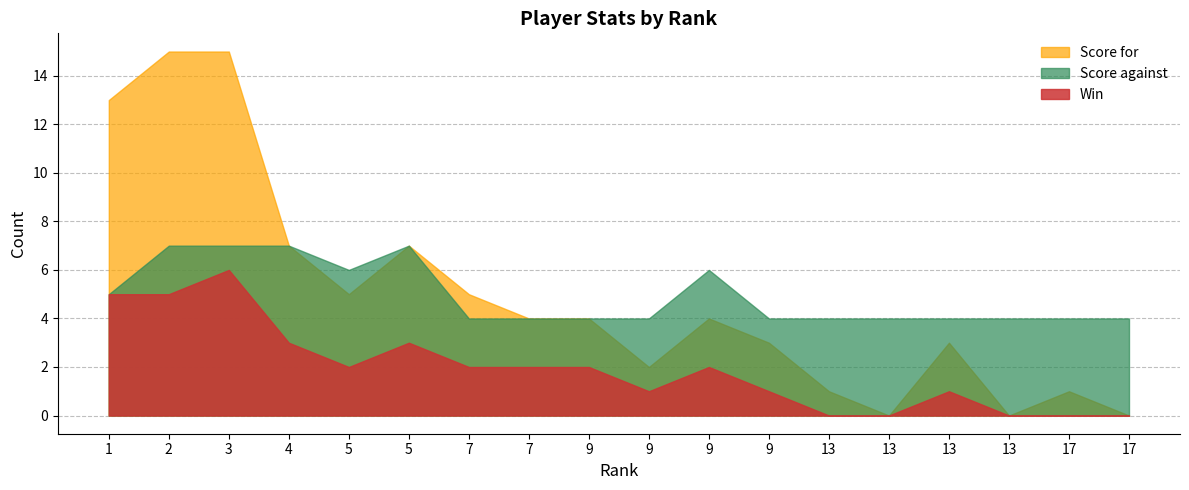

What is the difference between the highest and lowest values at 9?

2